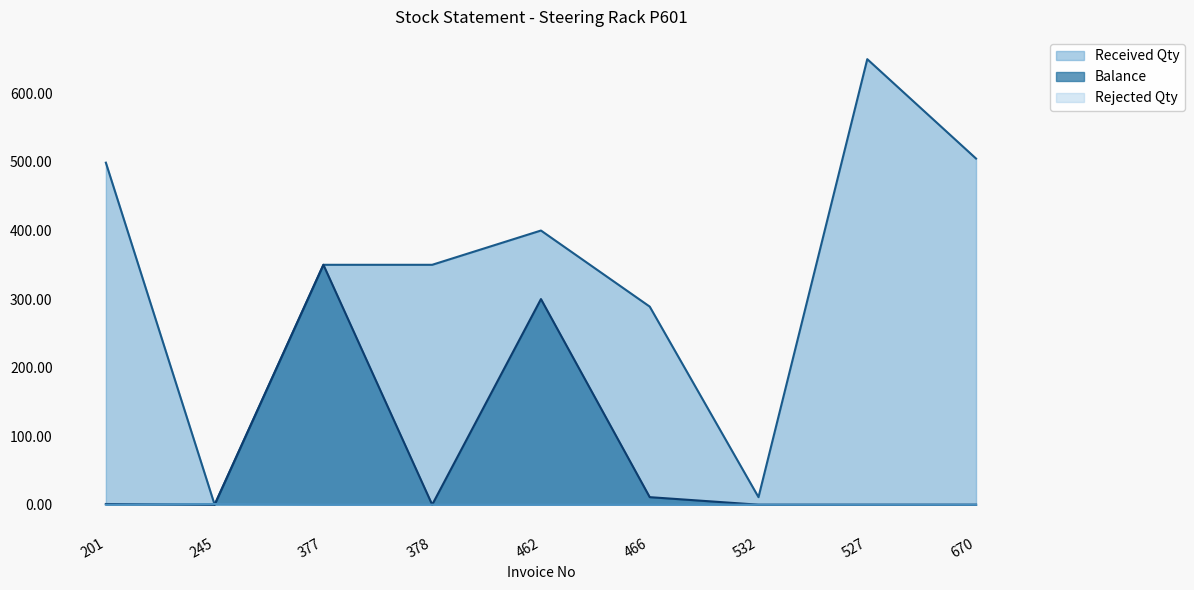

At which category is the sum across all series the highest?

377